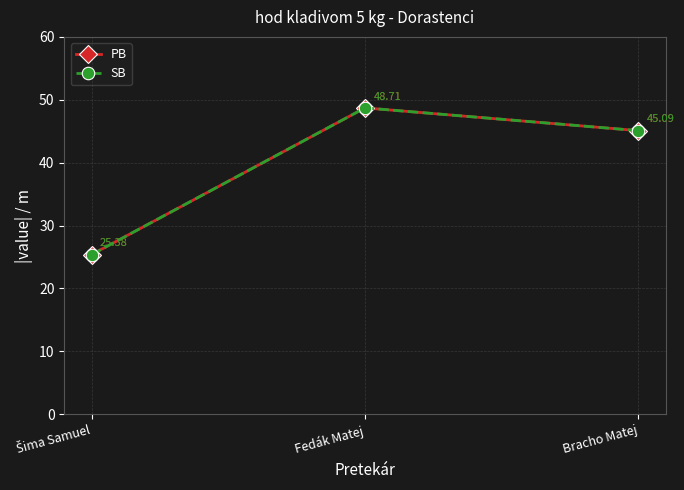

At which label does SB reach its peak?

Fedák Matej